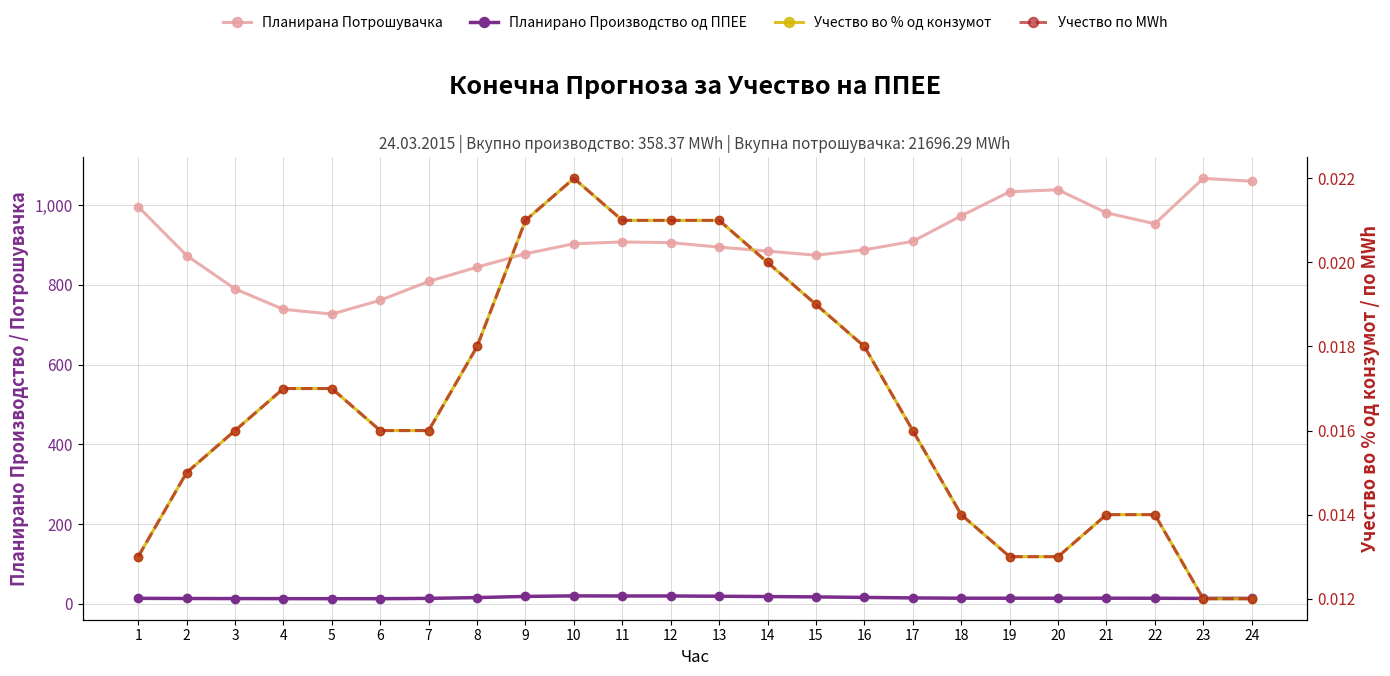

How many categories are shown in the chart?

24